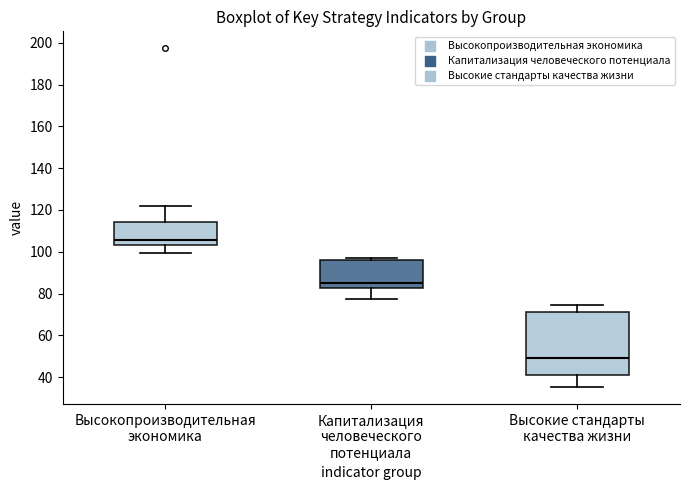

Reading left to right, read every box against the y-axis: the position of its median line, the range the box covers, and the ends of its whiskers. The values are not printed on the chart, so give them approximately, as read against the axis.

Высокопроизводительная экономика: median 106, box 104 to 114, whiskers 100 to 122
Капитализация человеческого потенциала: median 86, box 82 to 96, whiskers 78 to 98
Высокие стандарты качества жизни: median 50, box 42 to 72, whiskers 36 to 74